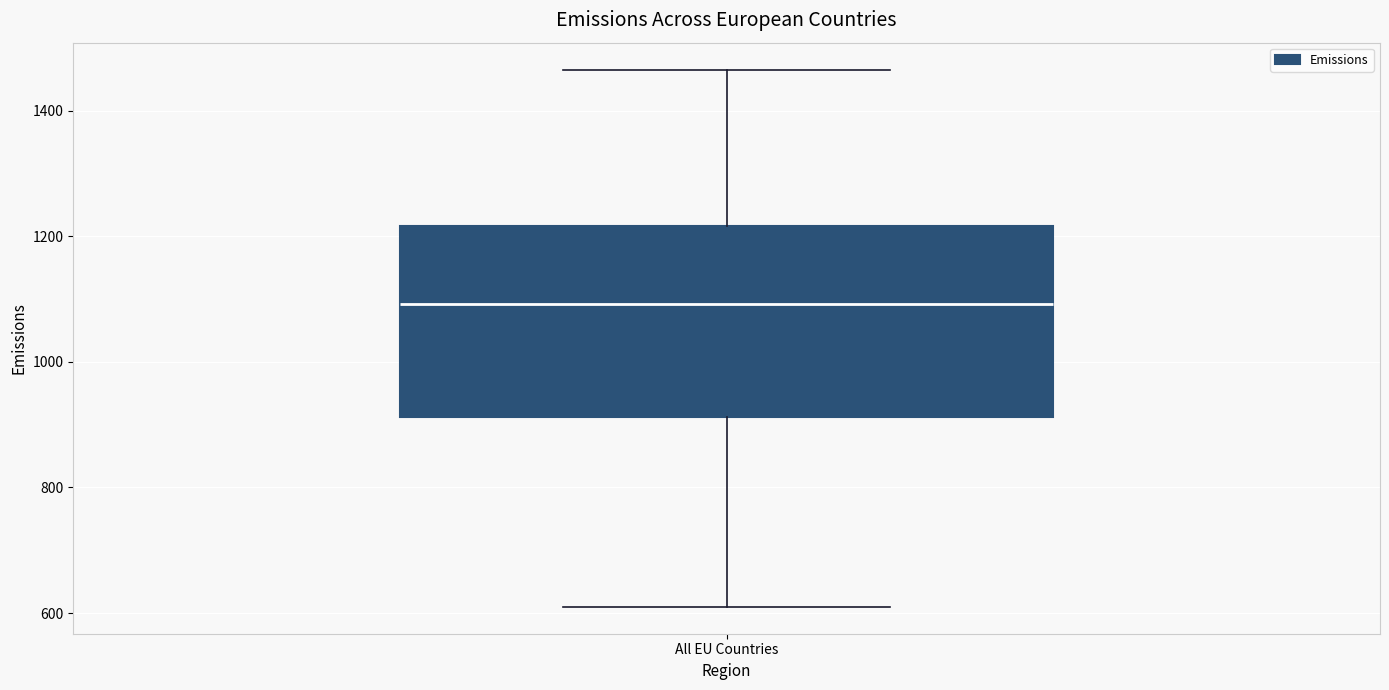

Where does the median line of the box for All EU Countries sit on the y-axis? The values are not printed on the chart, so give them approximately, as read against the axis.

1100